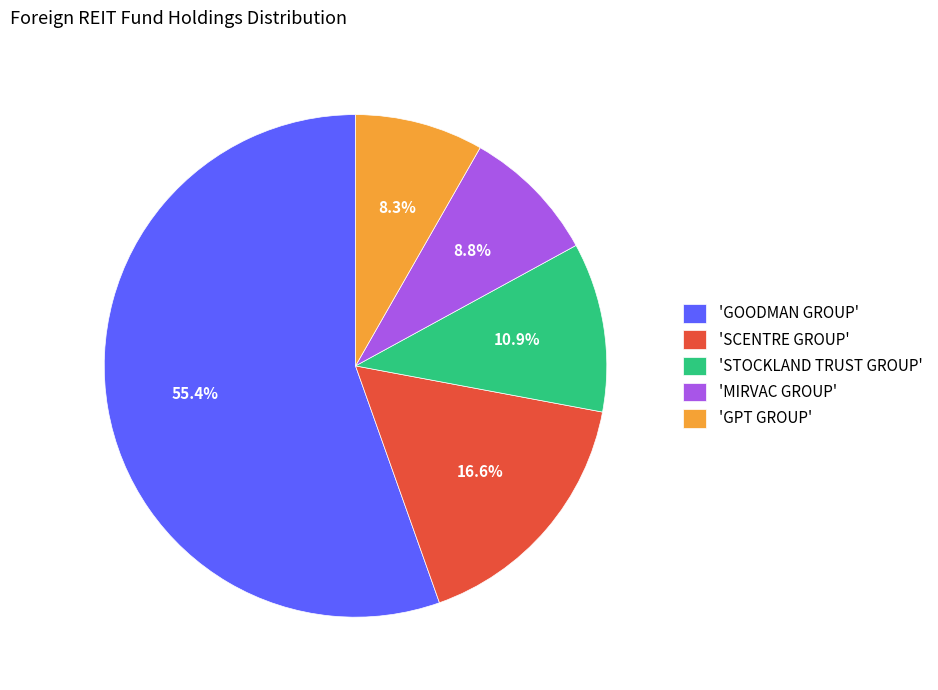

Which slice is the largest?

'GOODMAN GROUP'